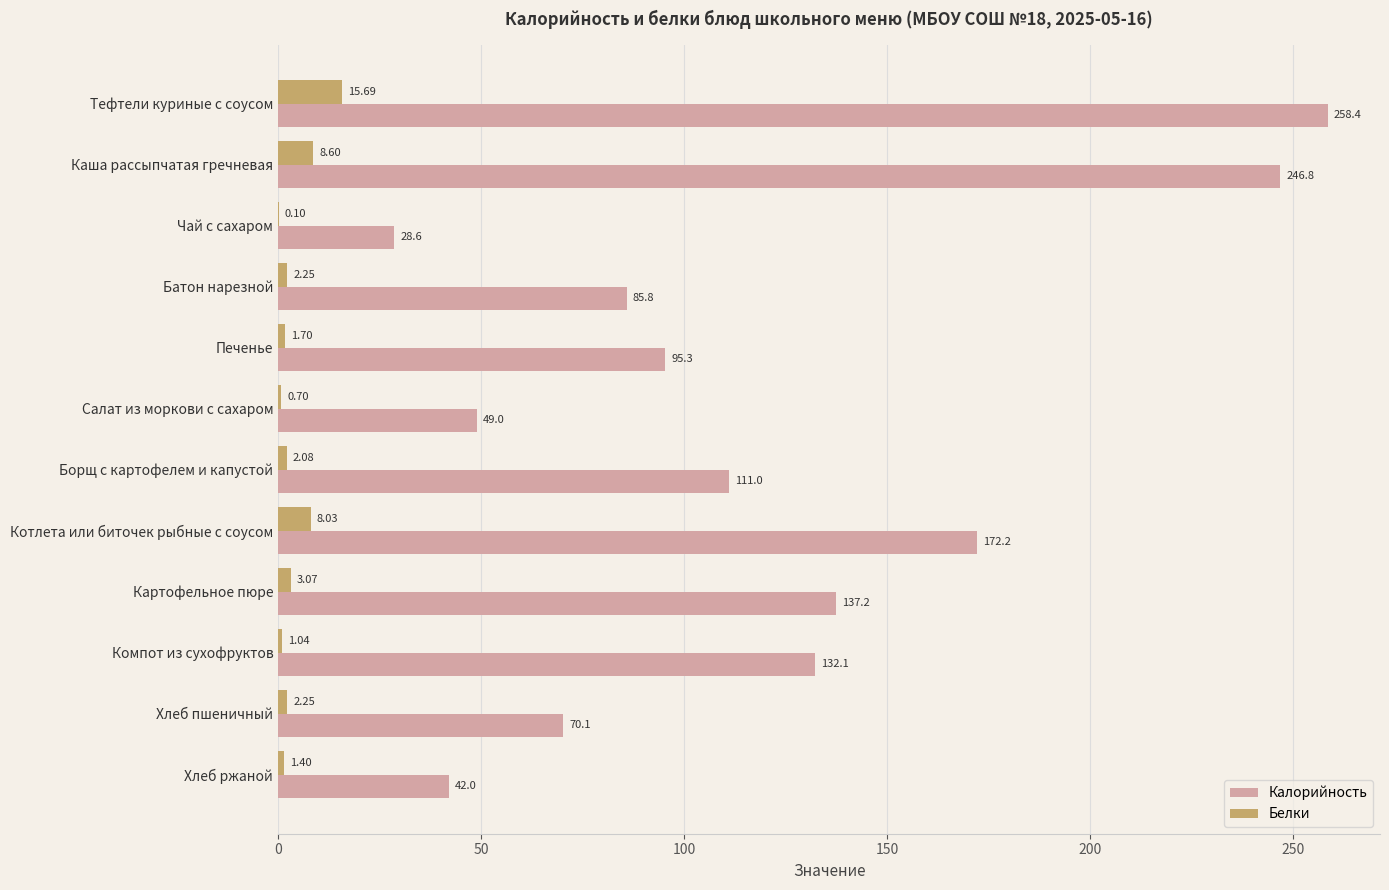

Which series changed the most between Тефтели куриные с соусом and Каша рассыпчатая гречневая?

Калорийность